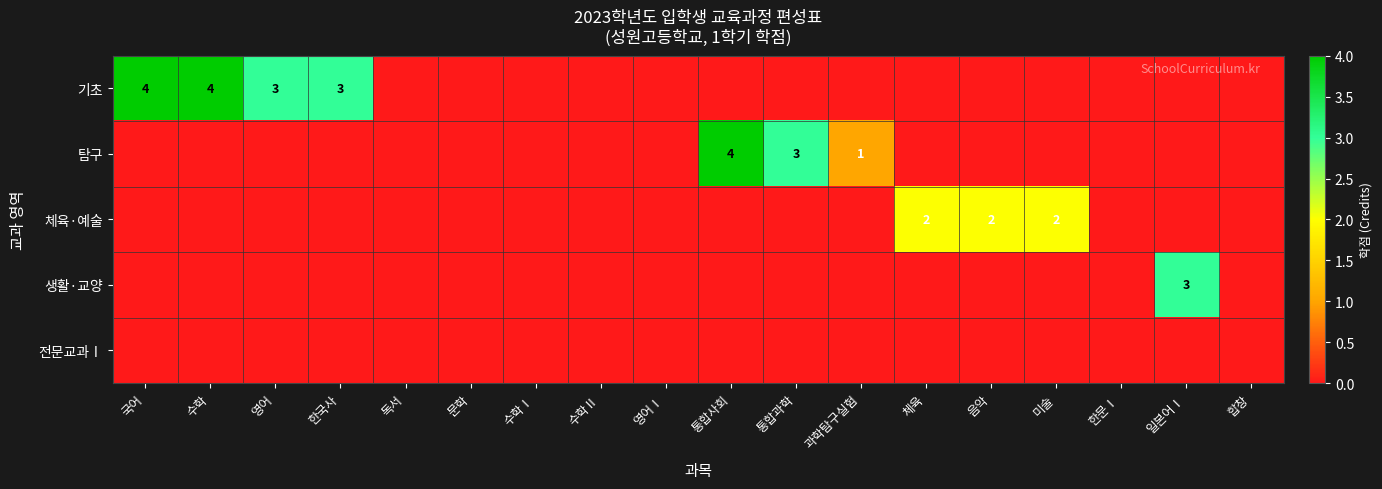

Count the number of data series in this chart.

5